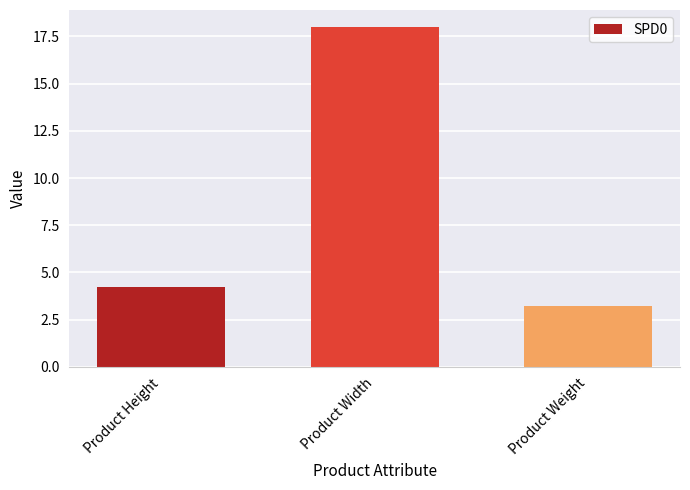

Rank the categories by value from lowest to highest.

Product Weight, Product Height, Product Width